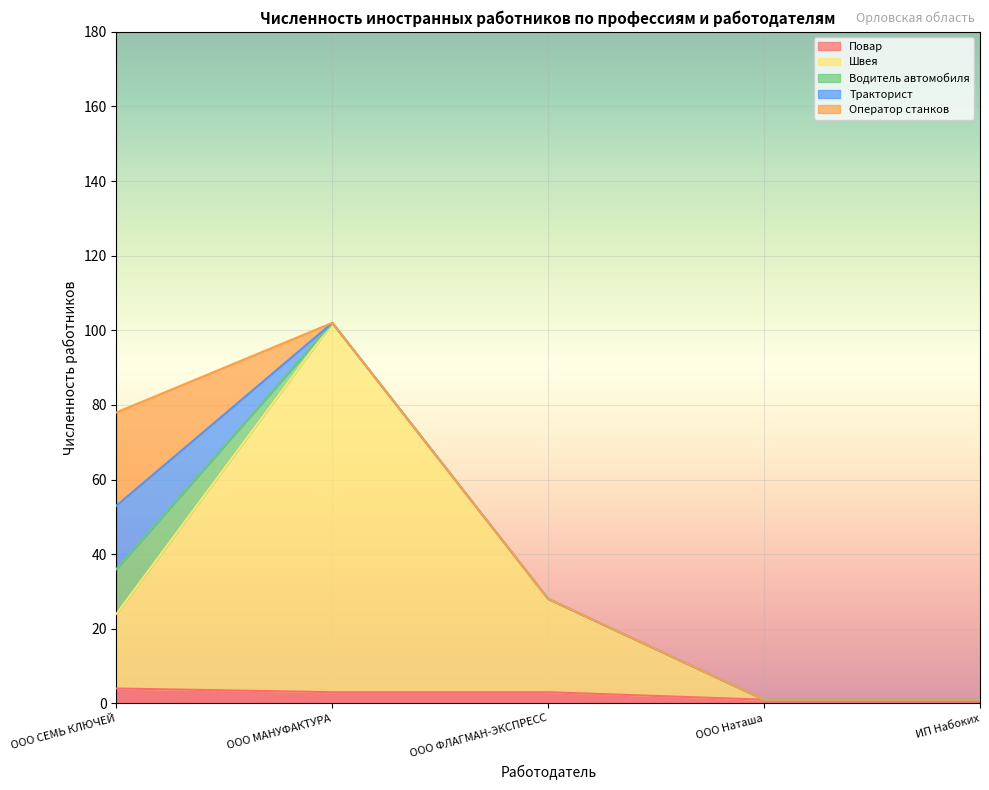

Is the value of Водитель автомобиля at ООО Наташа greater than the value of Тракторист at ООО Наташа?

No